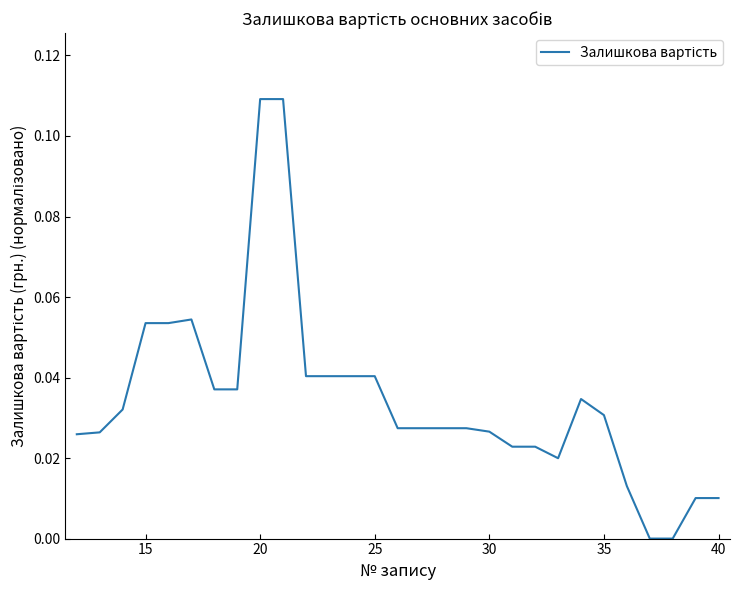

Is this an area chart (filled region under the line)?

No